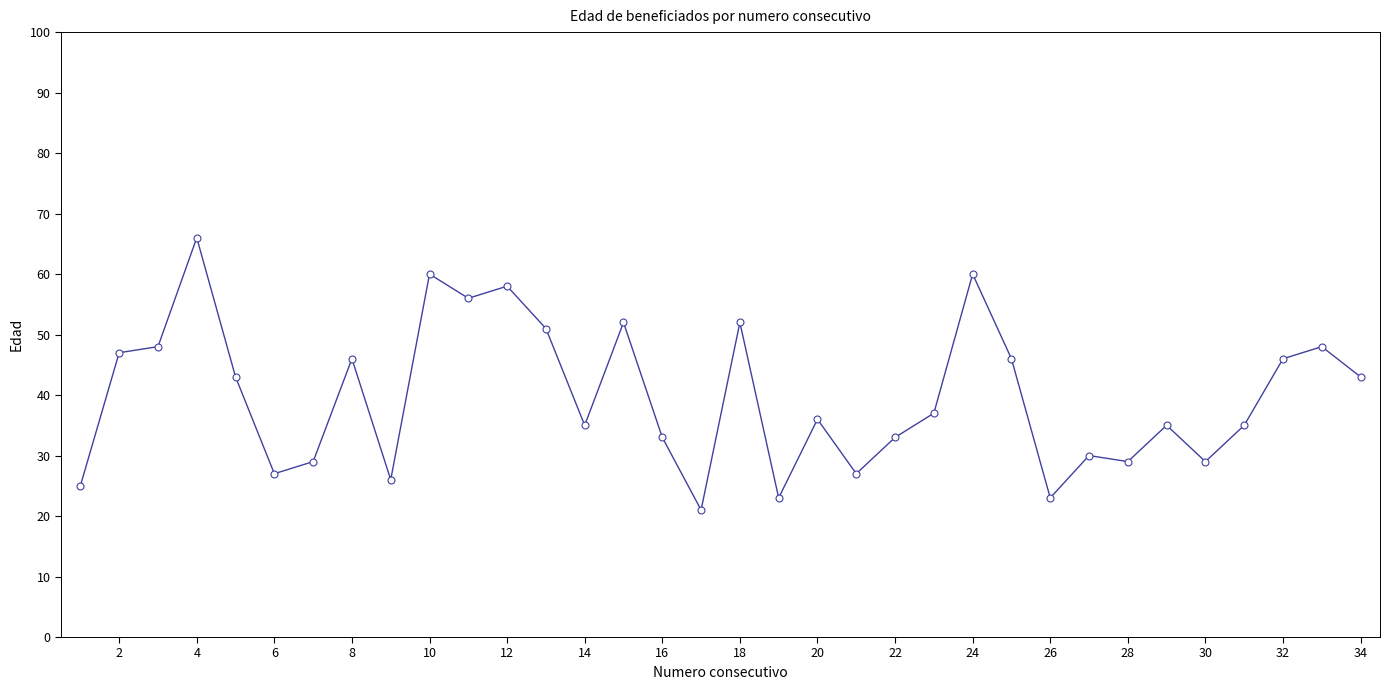

What is the difference between the maximum and minimum values?

45